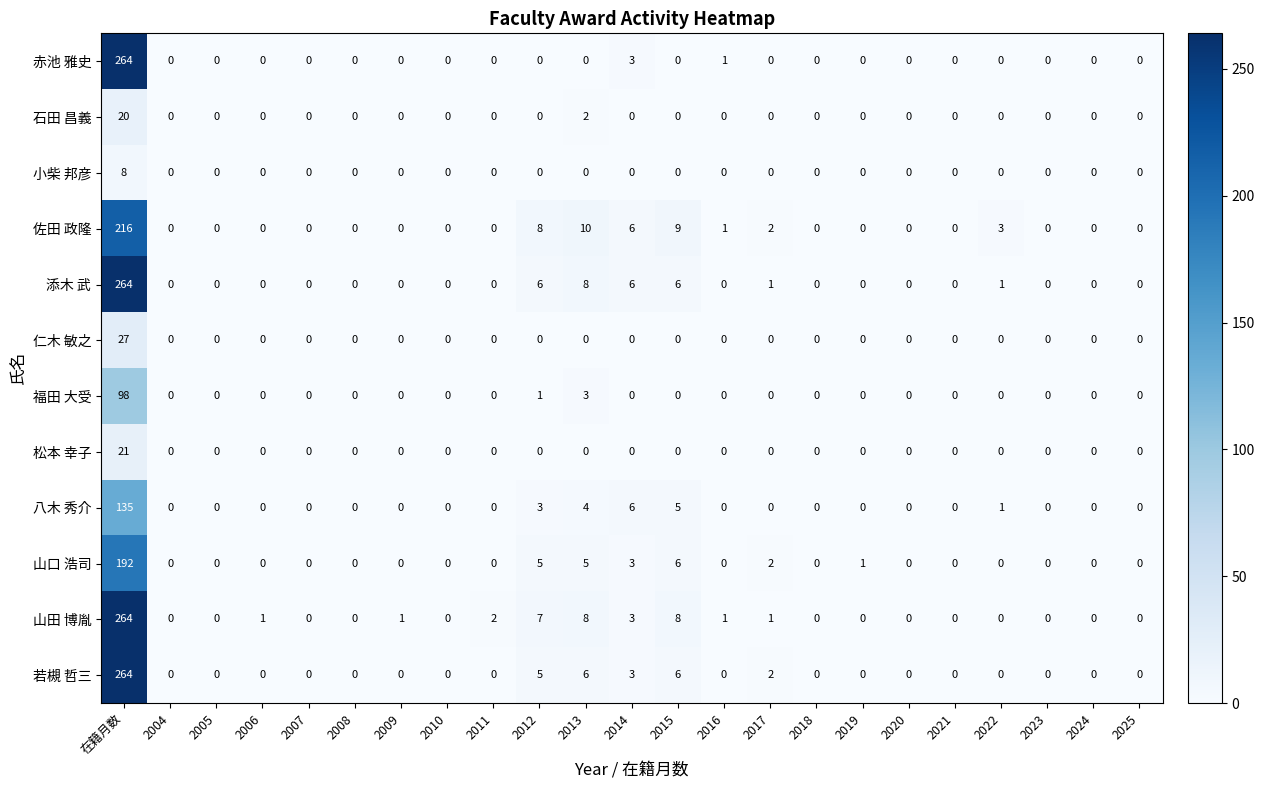

Is it true that 山口 浩司 equals 0 at 2007?

True